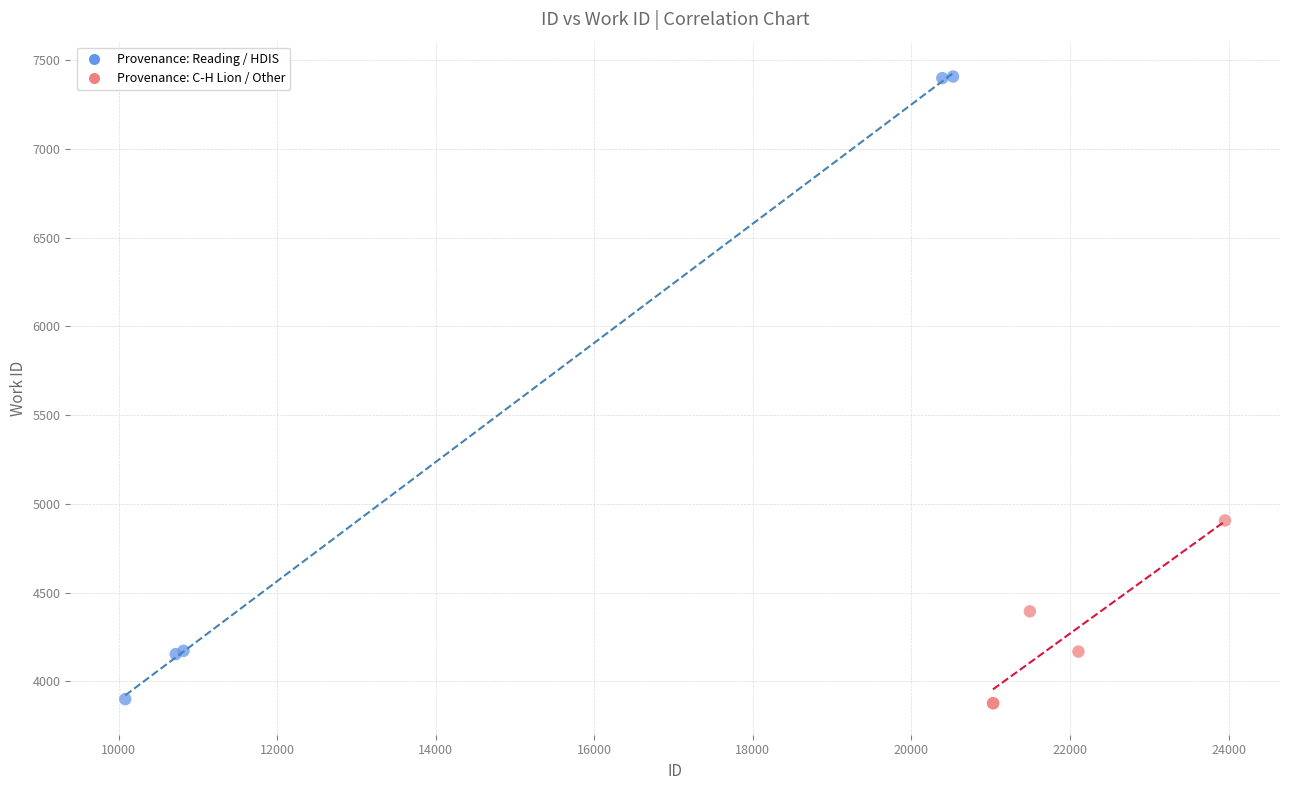

Which series contains the highest Y value?

Provenance: Reading / HDIS